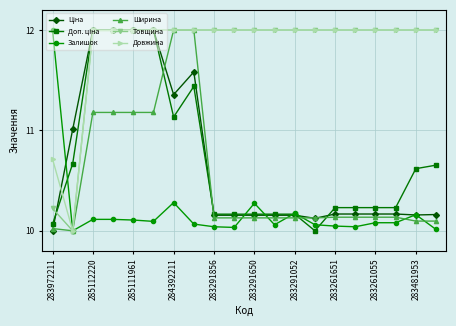

What is the value of the Товщина point at the 10th from the left?

12.0